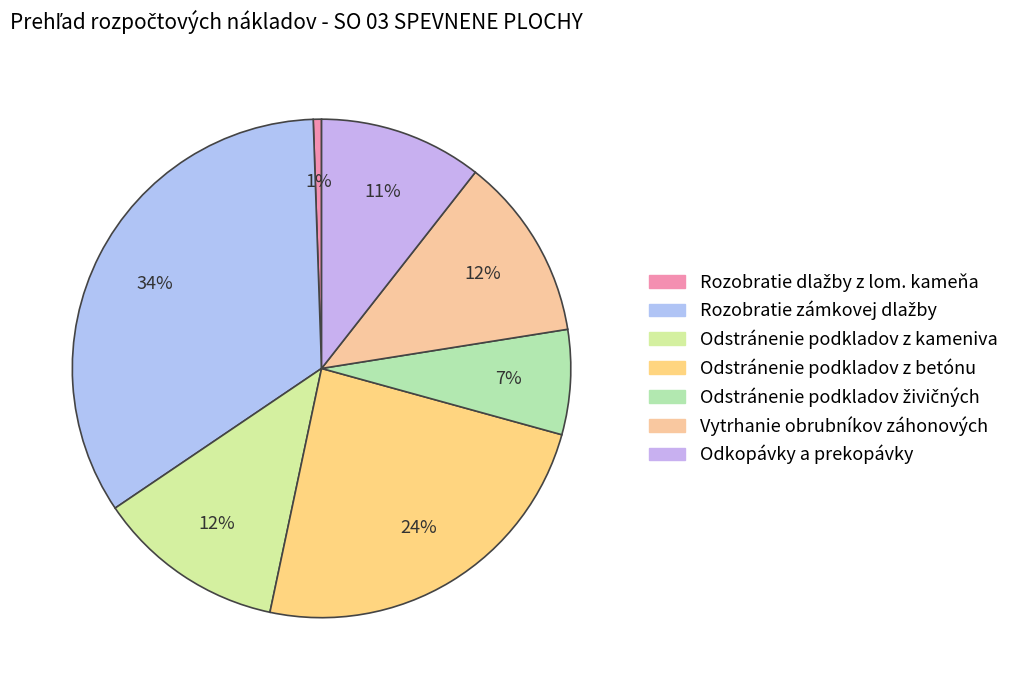

How many slices are in this pie chart?

7